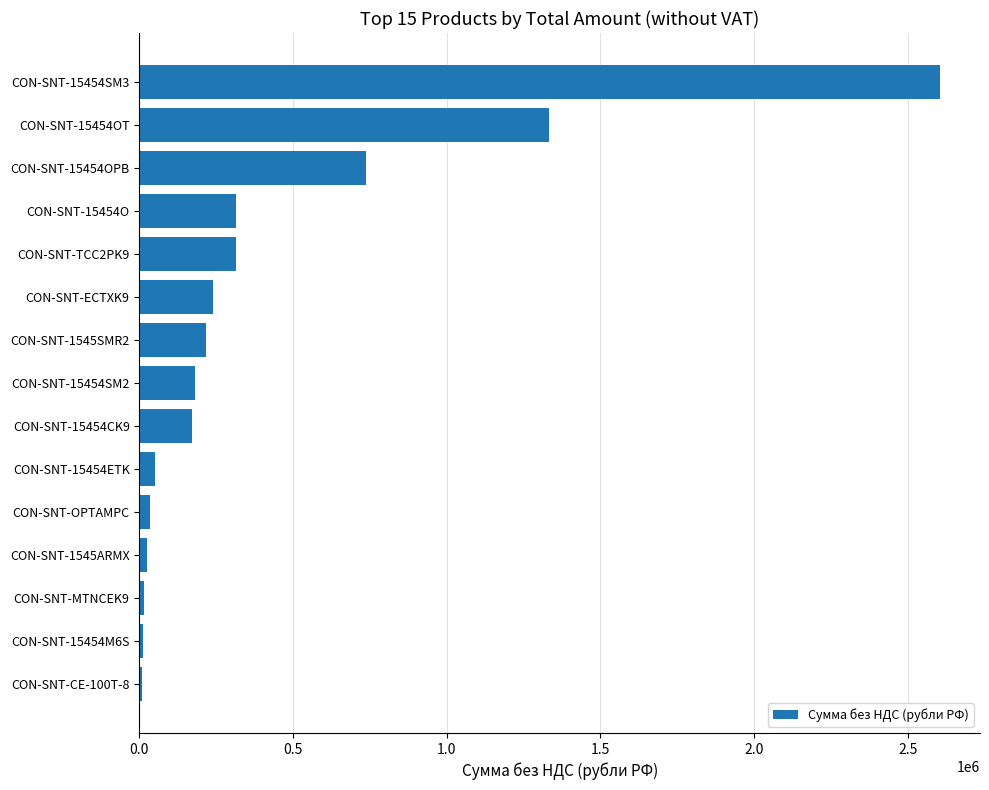

What is the change in value from CON-SNT-TCC2PK9 to CON-SNT-15454OPB?

+421460